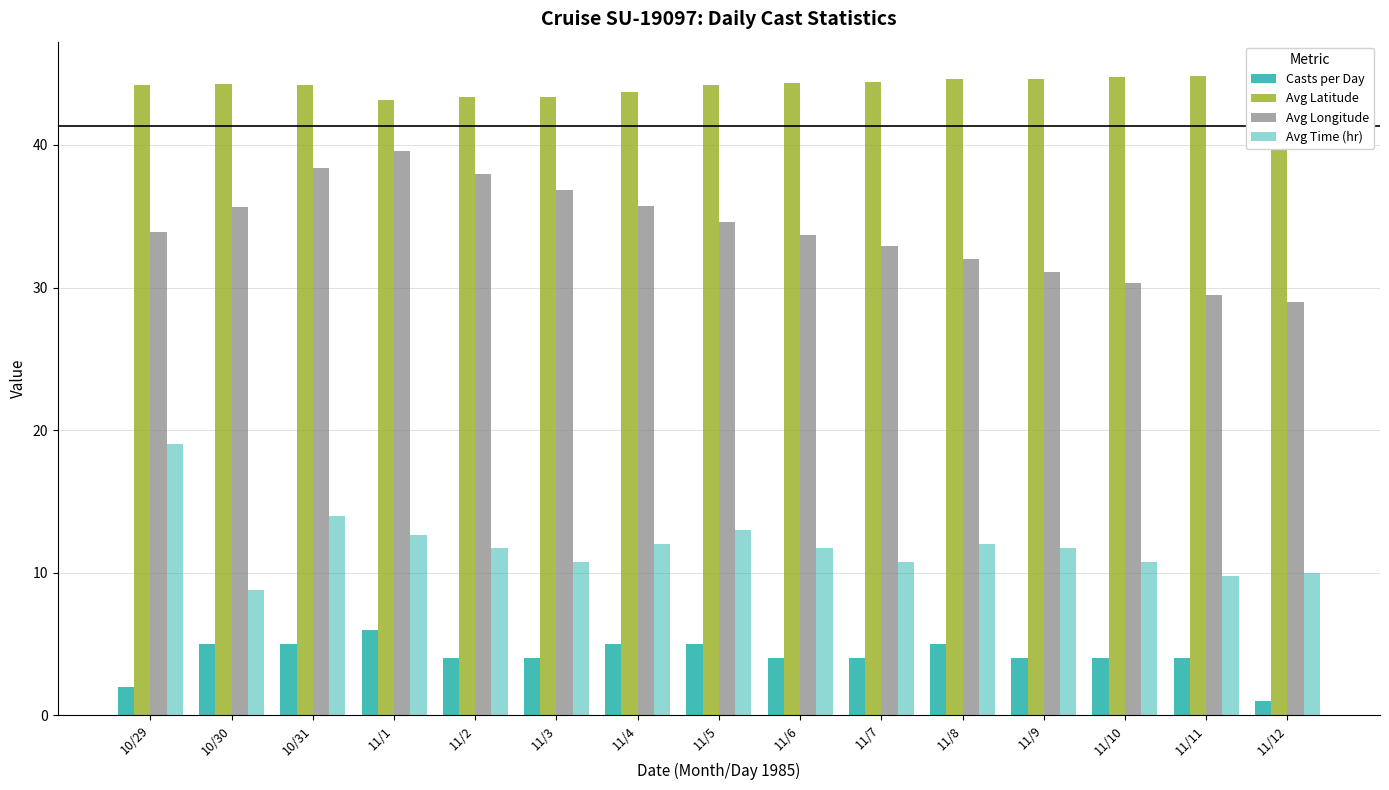

True or false: Avg Latitude has a value of 74.8 at 11/9.

False